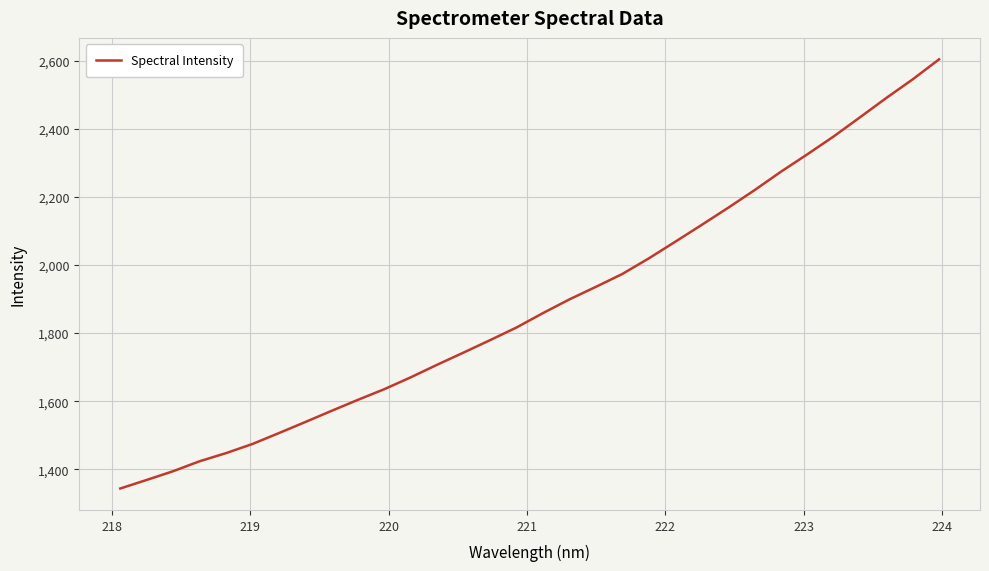

Reading left to right, transcribe all the data shown in this chart.

1343.3	1368.4	1394.1	1423.4	1447.3	1474.1	1506.1	1538.8	1571.8	1604.3	1635.6	1670.6	1707.5	1743.3	1779.7	1816.9	1859.2	1899.4	1936.2	1974.0	2019.7	2068.5	2117.9	2168.1	2219.9	2274.2	2325.3	2377.9	2434.3	2491.2	2546.0	2604.8